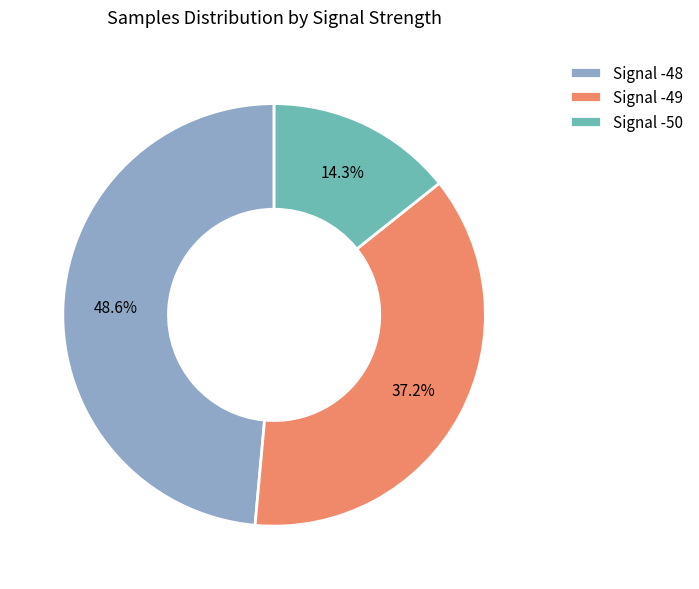

Does Signal -48 represent more than half of the total?

No